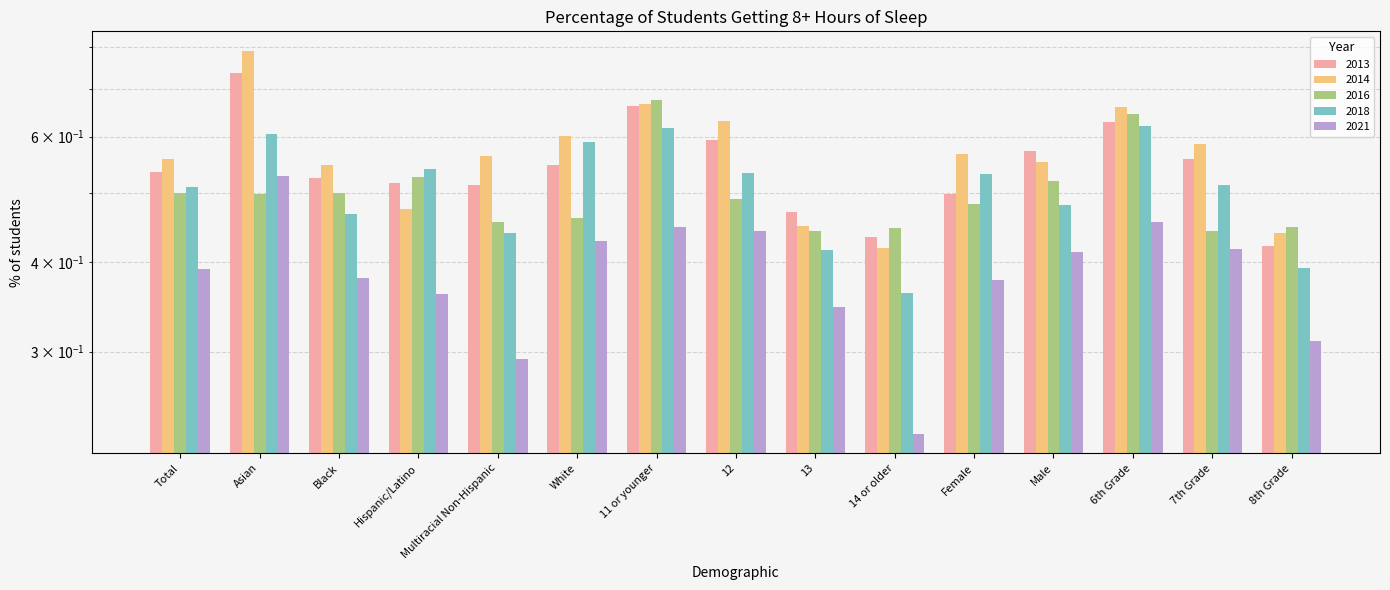

How many bars are there in total?

75